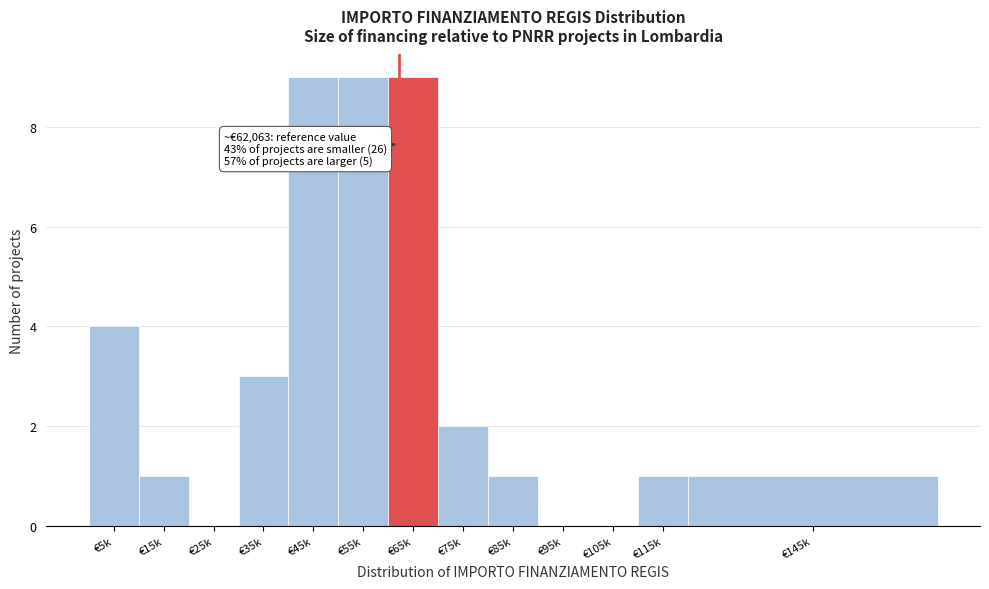

Reading left to right, list all the values displayed in this chart.

€5k=4	€15k=1	€25k=0	€35k=3	€45k=9	€55k=9	€65k=9	€75k=2	€85k=1	€95k=0	€105k=0	€115k=1	€145k=1